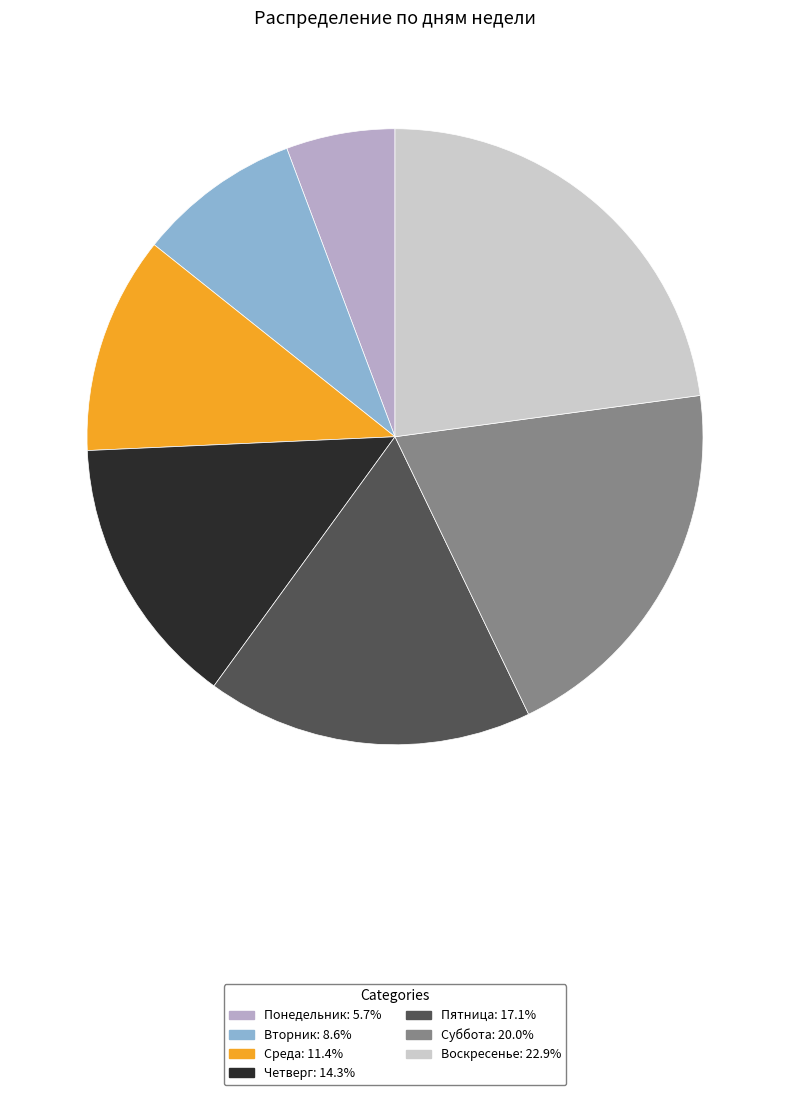

Which has a higher value, Среда or Воскресенье?

Воскресенье